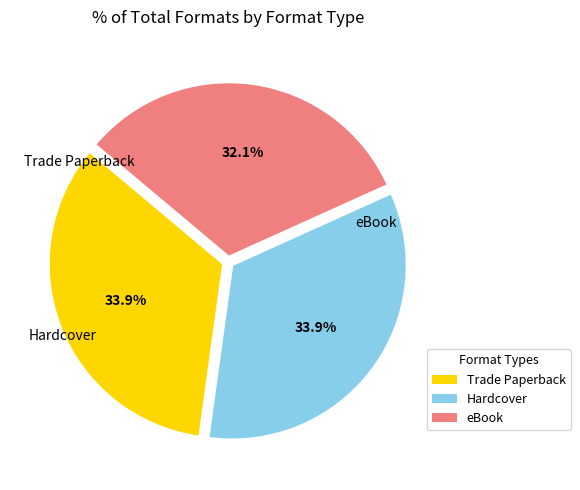

Which has a higher value, eBook or Hardcover?

Hardcover